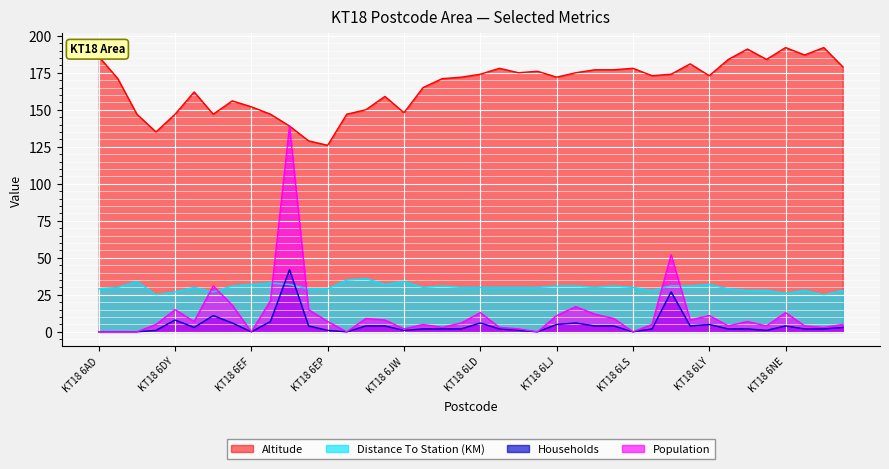

What is the label of the 9th point from the right?

KT18 6LX